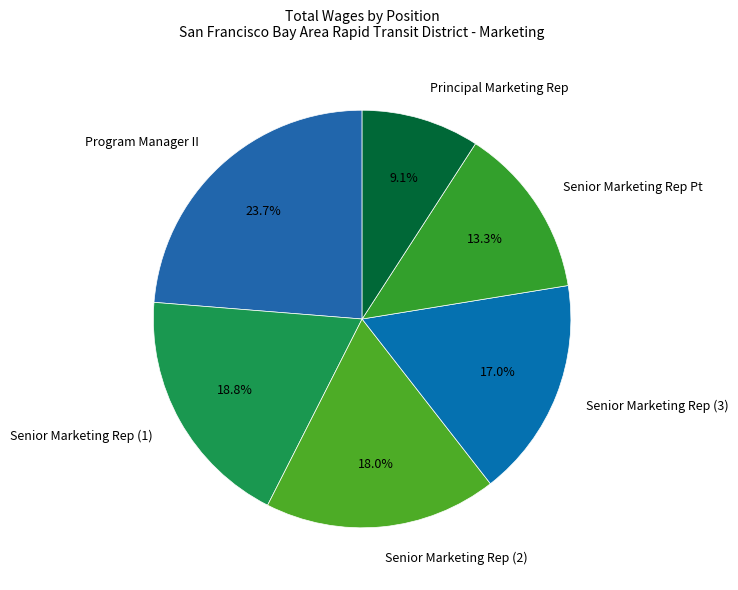

Does any single category account for the majority?

No